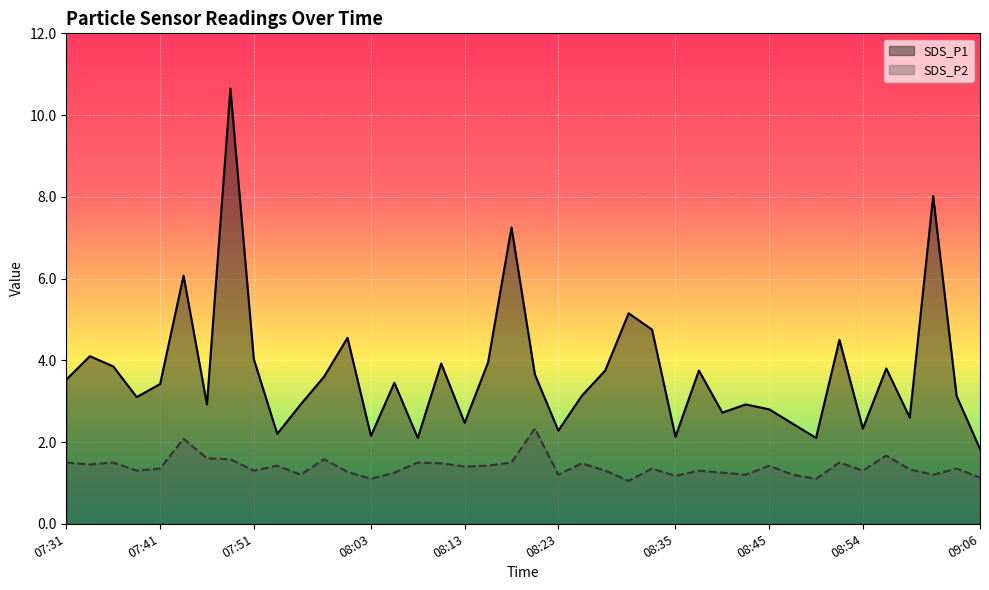

What is the value of the SDS_P1 point at the 1st from the left?

3.5